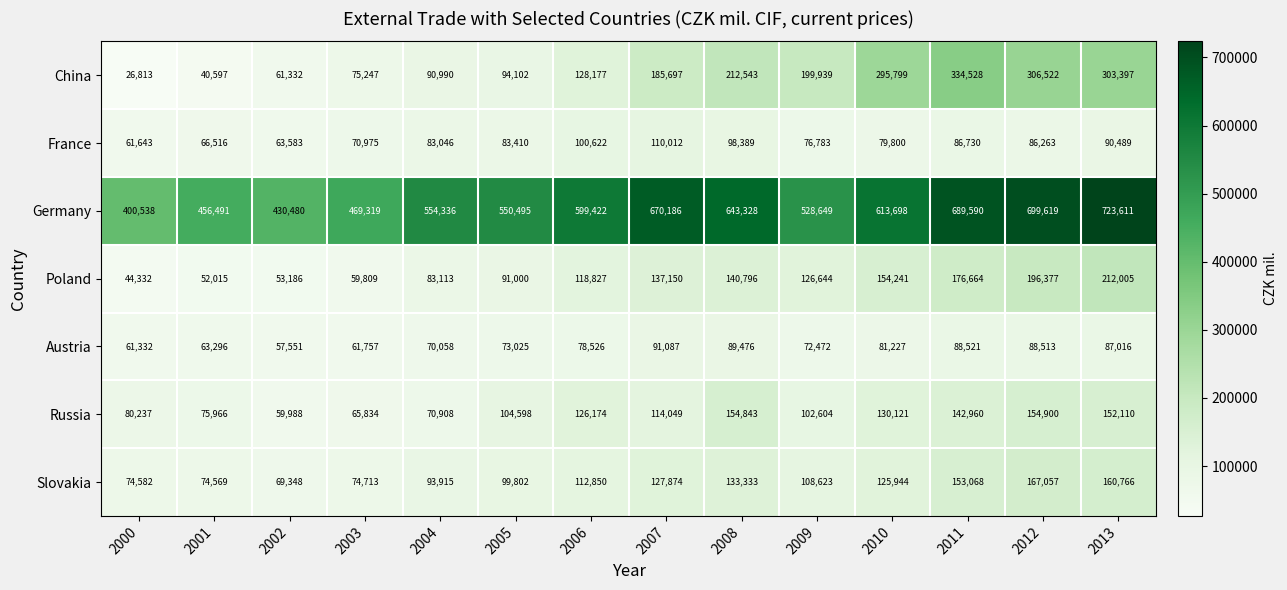

Rank the series by their maximum value, from lowest to highest.

Austria, France, Russia, Slovakia, Poland, China, Germany